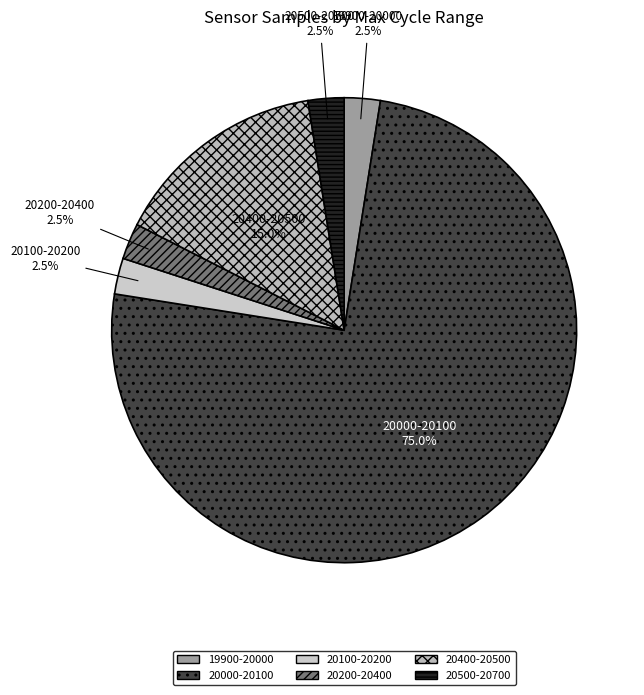

Combined, do 19900-20000 and 20500-20700 account for over 50%?

No